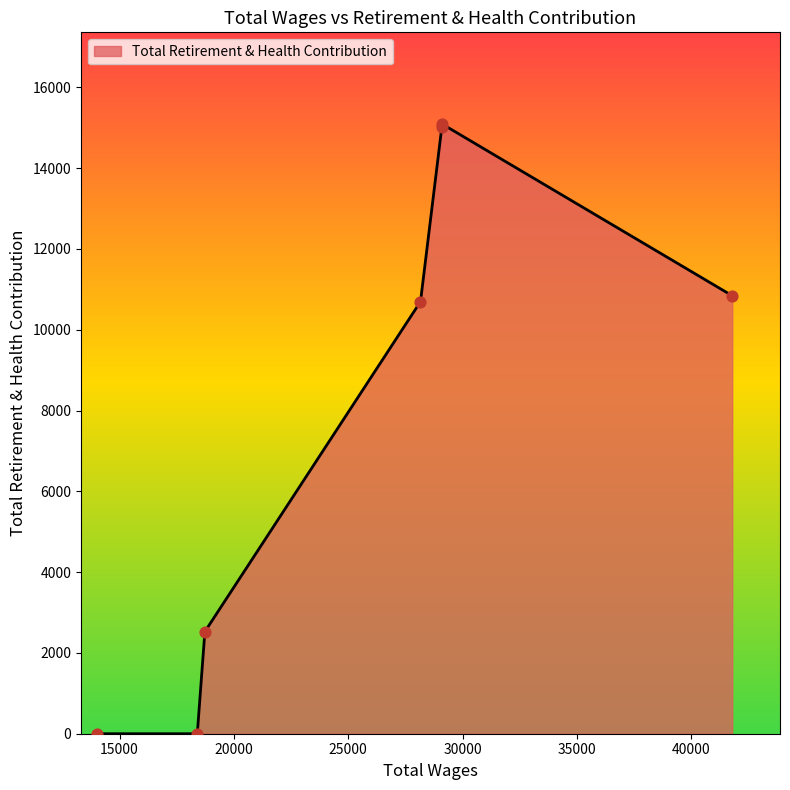

What is the ratio of the value at 28162.0 to the value at 41795.0?

1.0